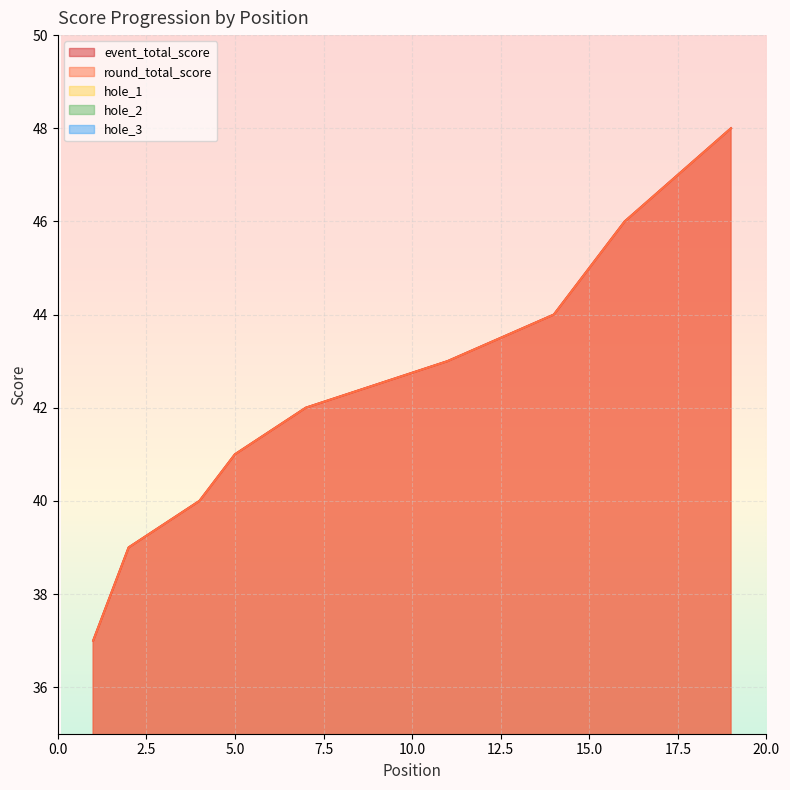

What is the minimum value for hole_2?

2